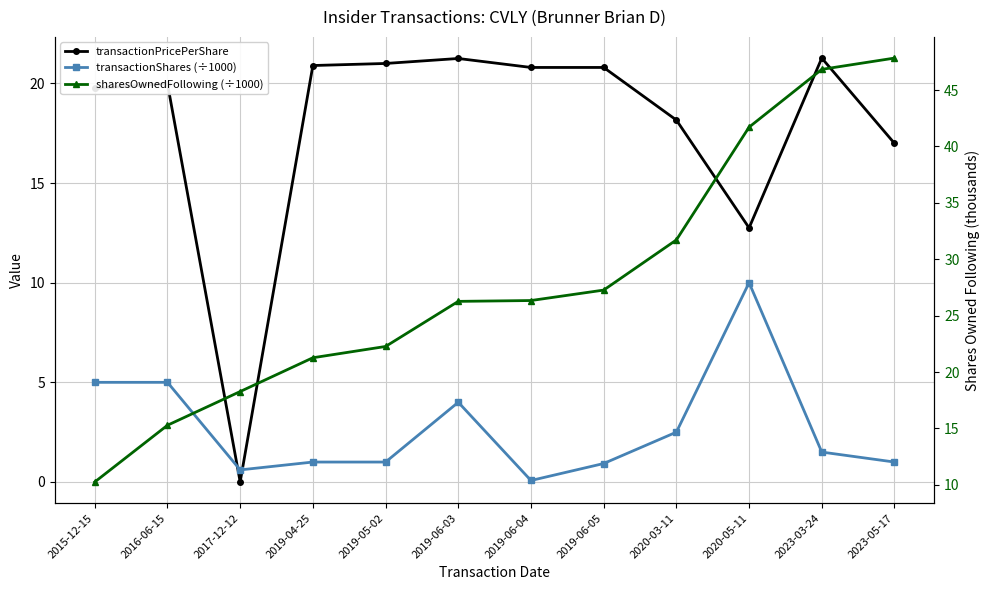

How many distinct data groups are displayed?

3